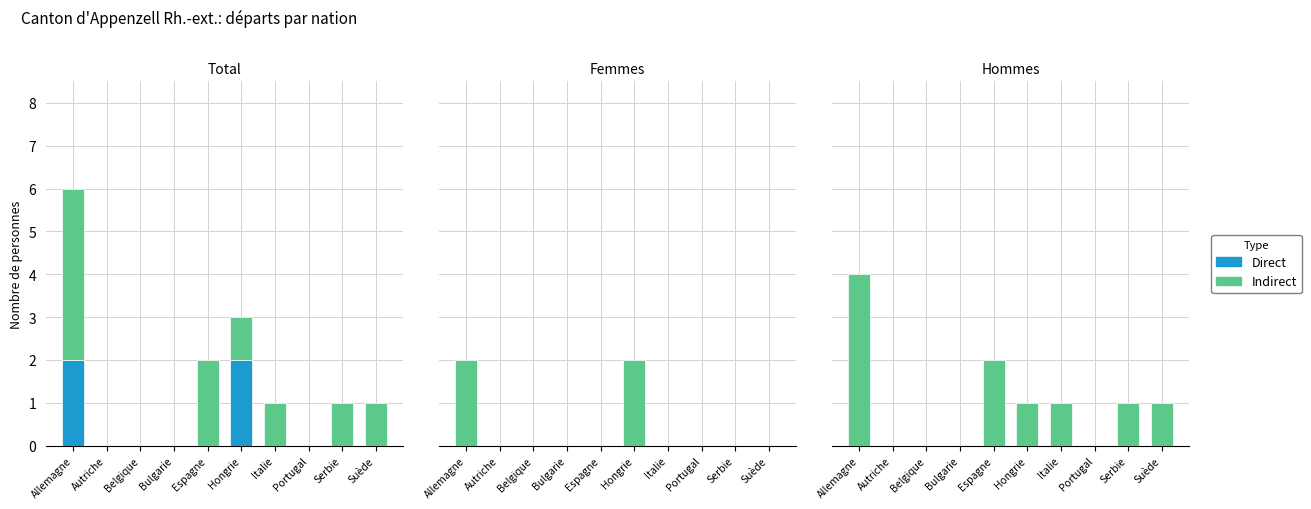

Reading right to left, what are all the values shown in this chart?

Direct: Suède=0	Serbie=0	Portugal=0	Italie=0	Hongrie=0	Espagne=0	Bulgarie=0	Belgique=0	Autriche=0	Allemagne=0
Indirect: Suède=1	Serbie=1	Portugal=0	Italie=1	Hongrie=1	Espagne=2	Bulgarie=0	Belgique=0	Autriche=0	Allemagne=4